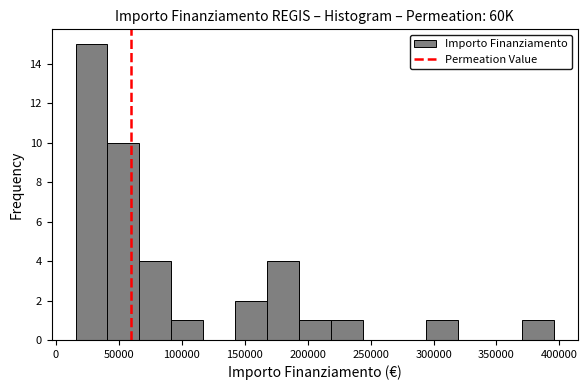

Reading left to right, list every bar in this chart as the range it spans on the x-axis followed by its height. Neither the bar edges nor the heights are printed on the chart, so give them approximately, as read against the axes.

15000 to 40000: 15
40000 to 65000: 10
65000 to 90000: 4
90000 to 115000: 1
115000 to 140000: 0
140000 to 170000: 2
170000 to 195000: 4
195000 to 220000: 1
220000 to 245000: 1
245000 to 270000: 0
270000 to 295000: 0
295000 to 320000: 1
320000 to 345000: 0
345000 to 370000: 0
370000 to 395000: 1